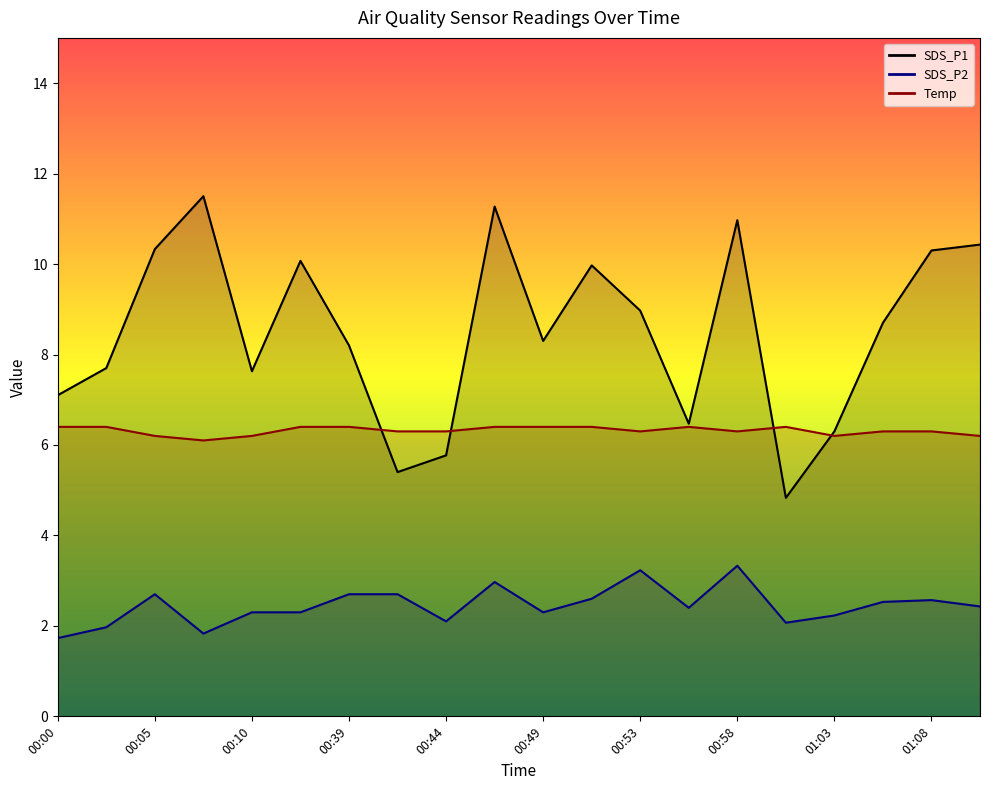

What is the sum of the Temp values at 01:10 and 01:01?

12.6